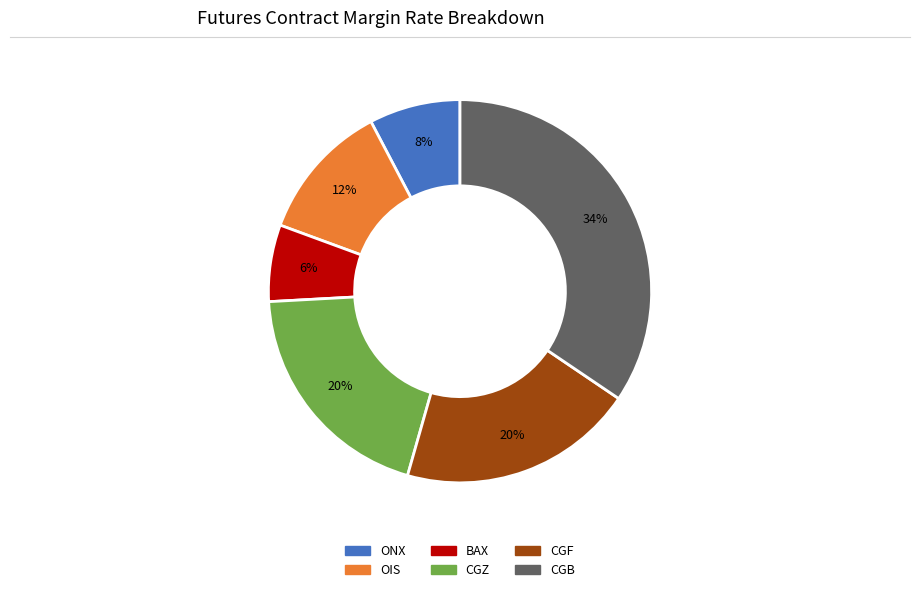

To the nearest percent, what is the difference between the largest and smallest slice percentages?

28%